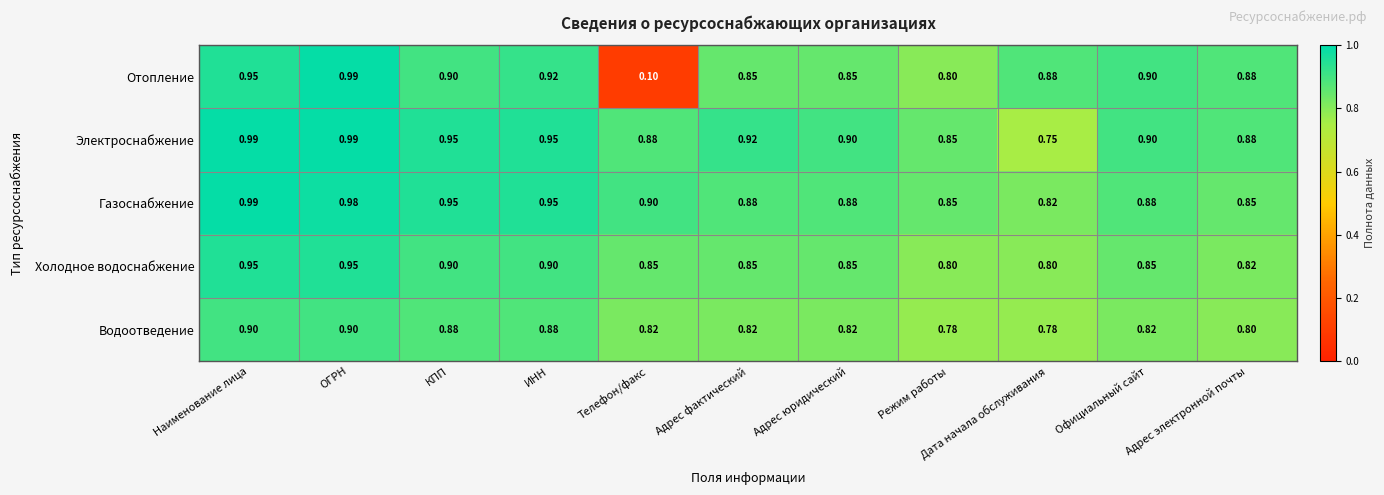

What is the smallest value displayed?

0.1